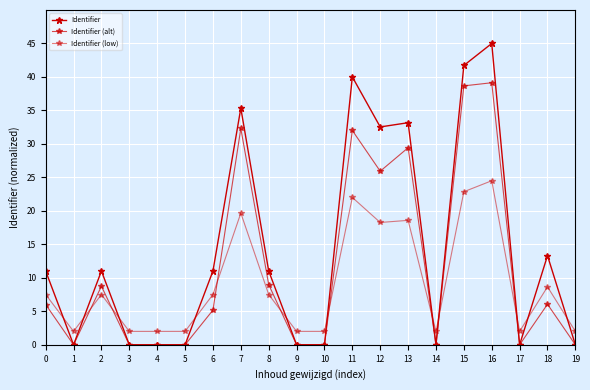

How many lines are shown in the chart?

3